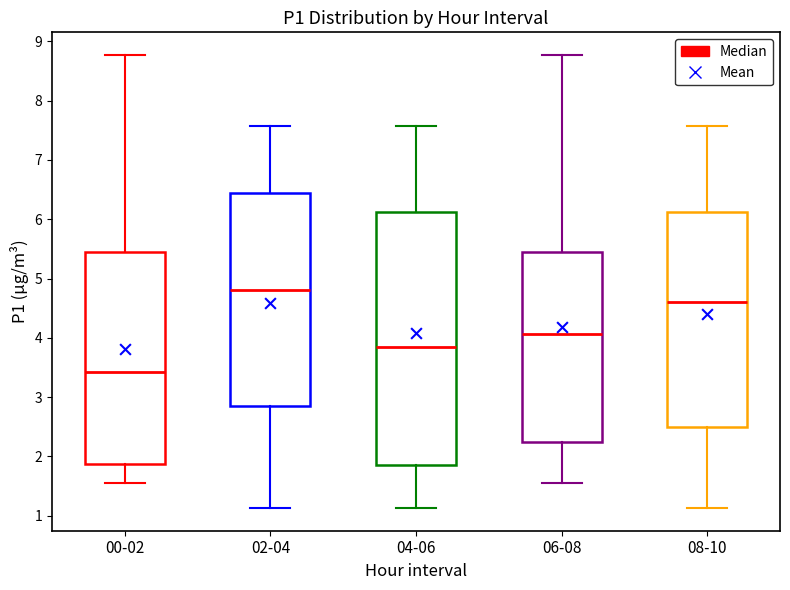

Reading left to right, read every box against the y-axis: the position of its median line, the range the box covers, and the ends of its whiskers. The values are not printed on the chart, so give them approximately, as read against the axis.

00-02: median 3.4, box 1.9 to 5.5, whiskers 1.6 to 8.8
02-04: median 4.8, box 2.9 to 6.5, whiskers 1.1 to 7.6
04-06: median 3.9, box 1.9 to 6.1, whiskers 1.1 to 7.6
06-08: median 4.1, box 2.3 to 5.5, whiskers 1.6 to 8.8
08-10: median 4.6, box 2.5 to 6.1, whiskers 1.1 to 7.6